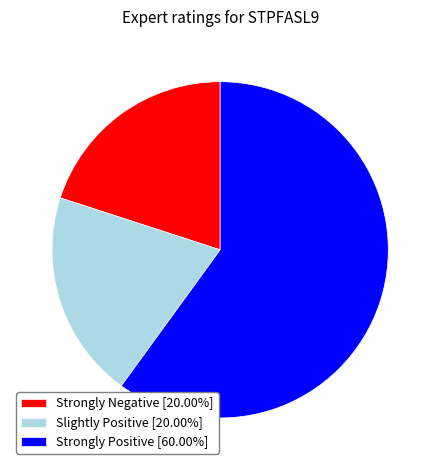

Do Strongly Positive [60.00%] and Slightly Positive [20.00%] together represent more than half of the pie?

Yes